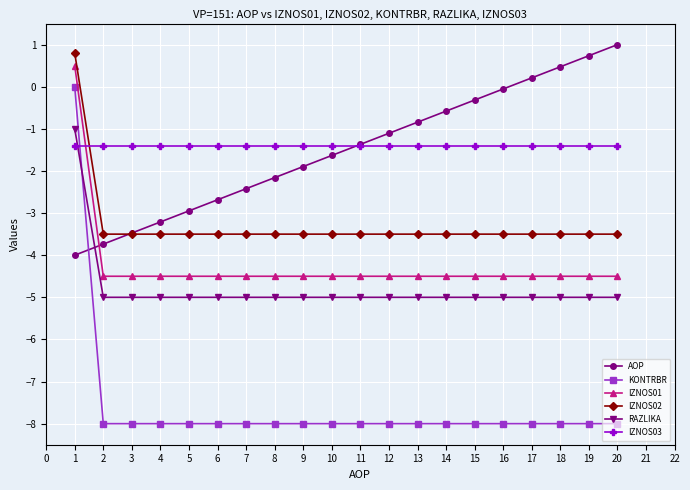

Which series has the largest range (max minus min)?

KONTRBR